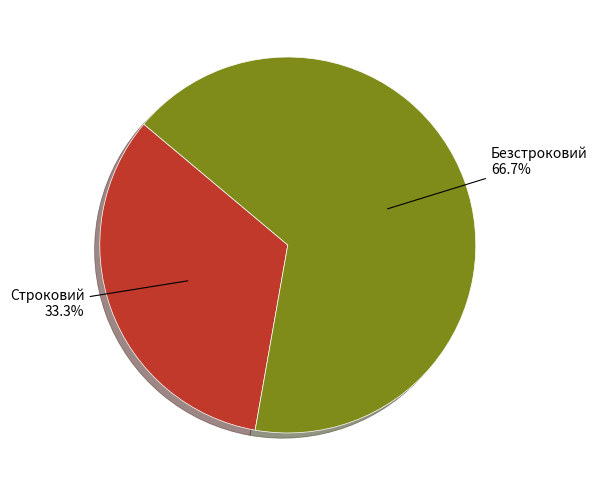

How many slices are in this pie chart?

2